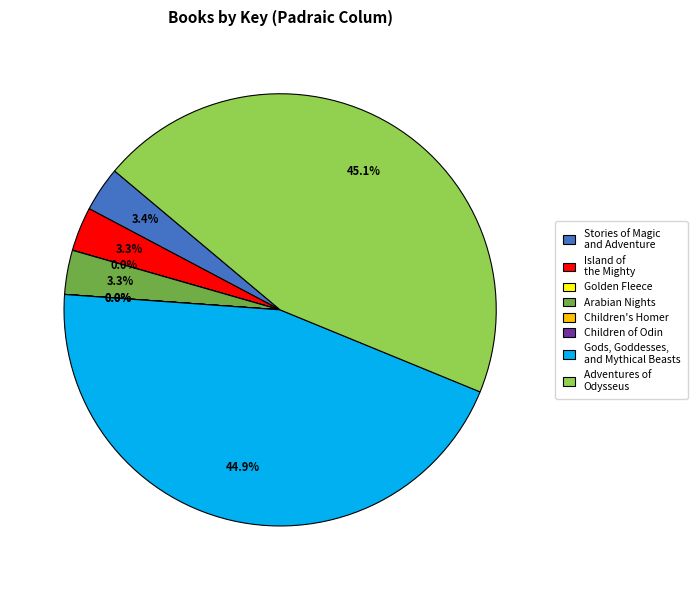

Is there a majority slice in this chart?

No